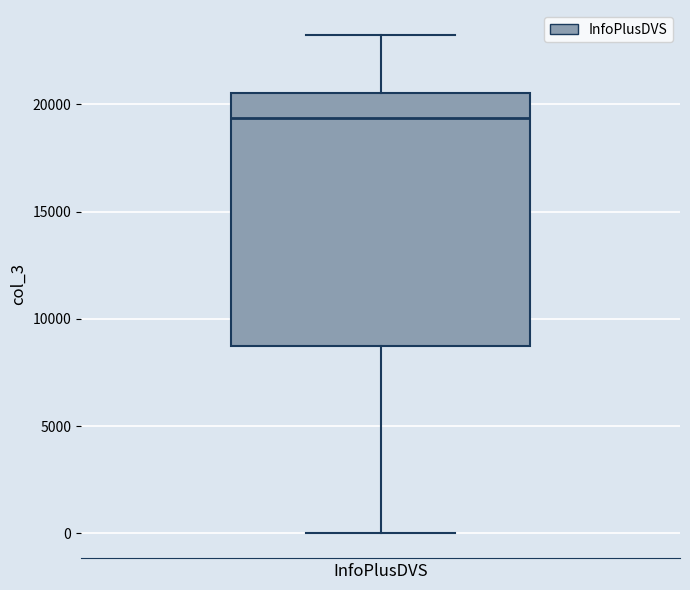

Read this box plot against the y-axis: the position of the median line, the range covered by the box, and the ends of both whiskers. The values are not printed on the chart, so give them approximately, as read against the axis.

median 19500, box 8500 to 20500, whiskers 0 to 23000